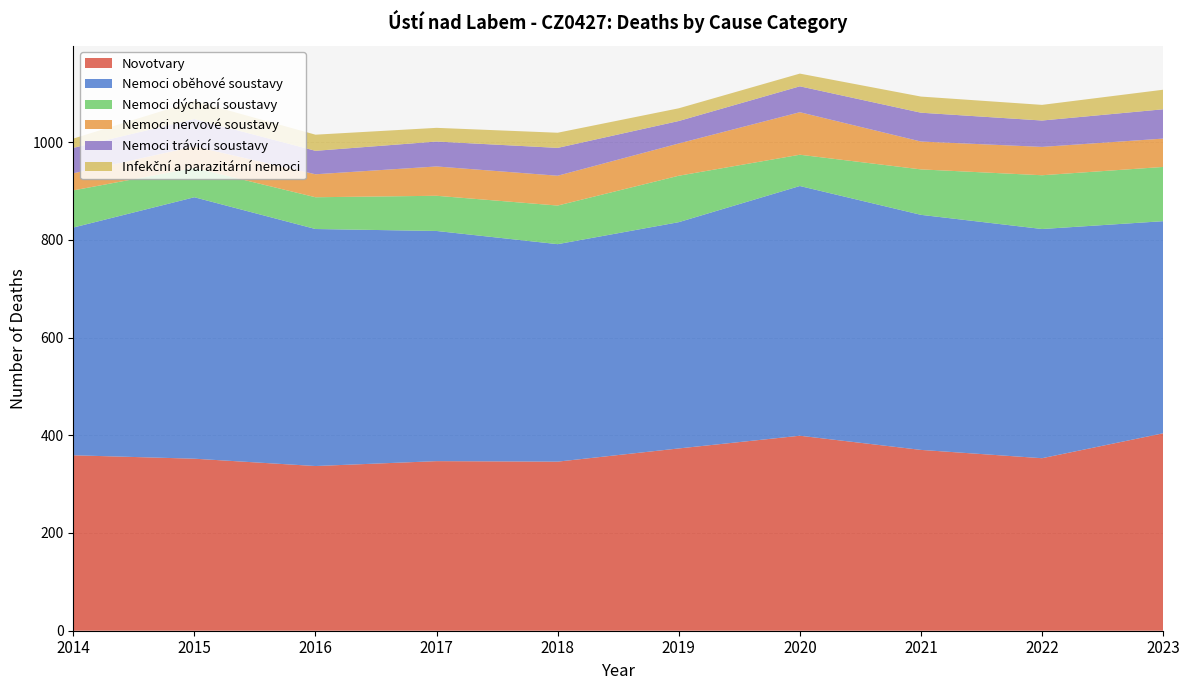

Reading left to right, what are all the values shown in this chart?

Novotvary: 2014=359	2015=352	2016=337	2017=347	2018=346	2019=373	2020=399	2021=370	2022=353	2023=404
Nemoci oběhové soustavy: 2014=466	2015=535	2016=485	2017=471	2018=445	2019=463	2020=511	2021=481	2022=469	2023=434
Nemoci dýchací soustavy: 2014=76	2015=60	2016=65	2017=72	2018=79	2019=95	2020=64	2021=93	2022=110	2023=111
Nemoci nervové soustavy: 2014=35	2015=44	2016=47	2017=60	2018=61	2019=66	2020=87	2021=57	2022=58	2023=58
Nemoci trávicí soustavy: 2014=52	2015=56	2016=48	2017=51	2018=57	2019=46	2020=53	2021=59	2022=54	2023=60
Infekční a parazitární nemoci: 2014=19	2015=37	2016=33	2017=28	2018=31	2019=26	2020=26	2021=33	2022=32	2023=40